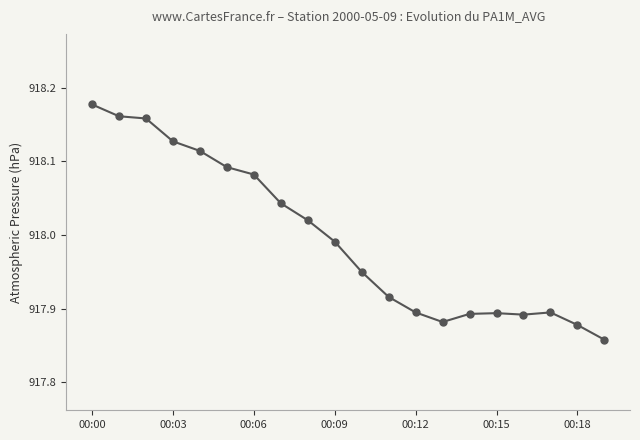

What is the difference between the maximum and minimum values?

0.3